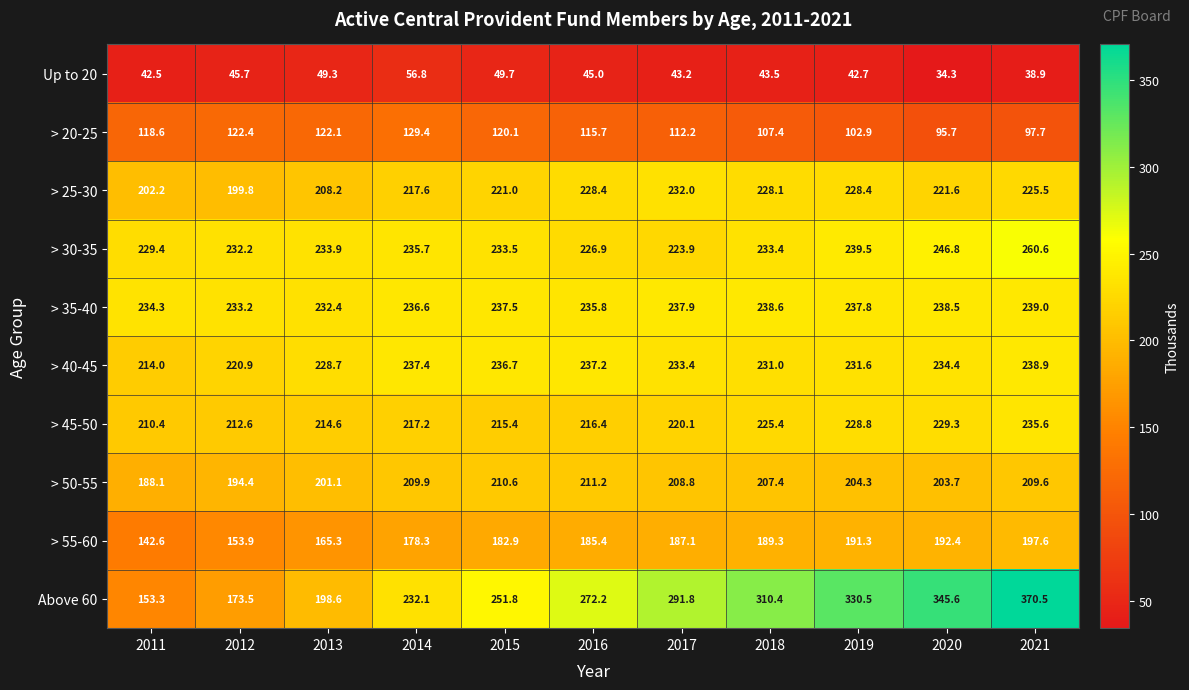

Is it true that > 30-35 equals 105.2 at 2020?

False